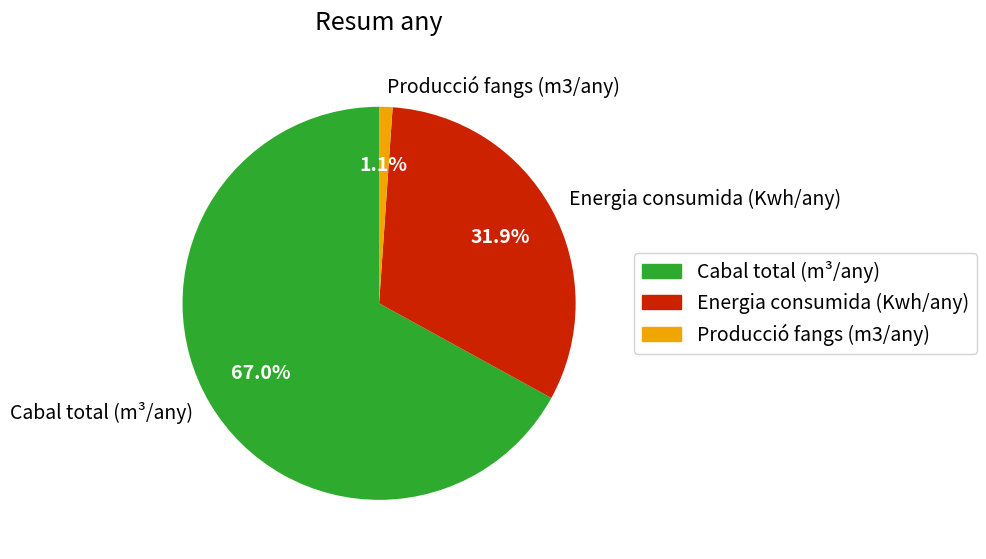

What is the total percentage of Producció fangs (m3/any) and Energia consumida (Kwh/any)?

33.0%